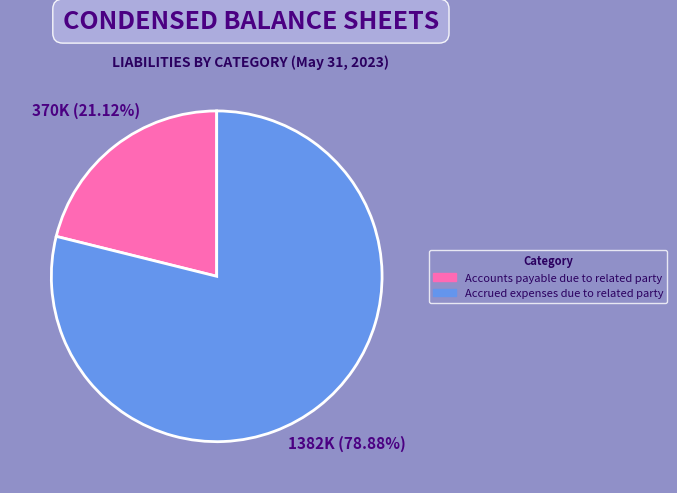

What is the smallest slice in the pie chart?

Accounts payable due to related party